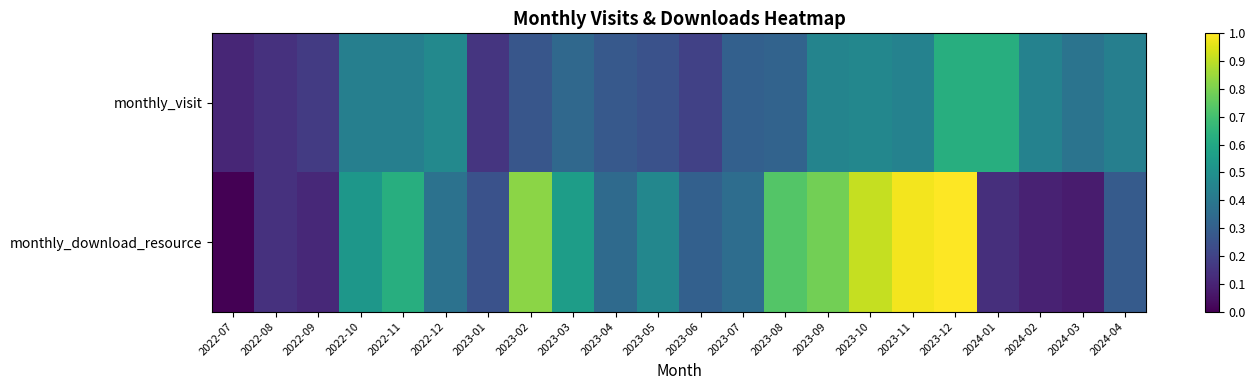

Reading left to right, extract all data points from this chart.

monthly_visit: 2022-07=0.1	2022-08=0.1	2022-09=0.2	2022-10=0.4	2022-11=0.4	2022-12=0.5	2023-01=0.2	2023-02=0.3	2023-03=0.3	2023-04=0.3	2023-05=0.2	2023-06=0.2	2023-07=0.3	2023-08=0.3	2023-09=0.5	2023-10=0.5	2023-11=0.4	2023-12=0.6	2024-01=0.6	2024-02=0.4	2024-03=0.4	2024-04=0.4
monthly_download_resource: 2022-07=0.0	2022-08=0.1	2022-09=0.1	2022-10=0.5	2022-11=0.6	2022-12=0.4	2023-01=0.2	2023-02=0.8	2023-03=0.6	2023-04=0.3	2023-05=0.5	2023-06=0.3	2023-07=0.4	2023-08=0.7	2023-09=0.8	2023-10=0.9	2023-11=1.0	2023-12=1.0	2024-01=0.1	2024-02=0.1	2024-03=0.1	2024-04=0.3